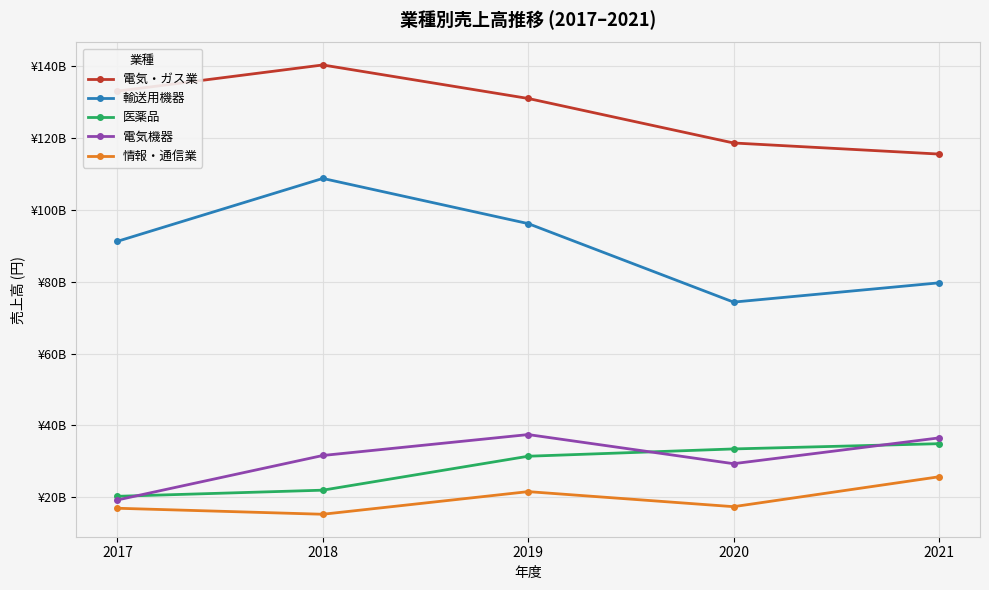

At which label does 医薬品 first exceed 31415172742?

2020